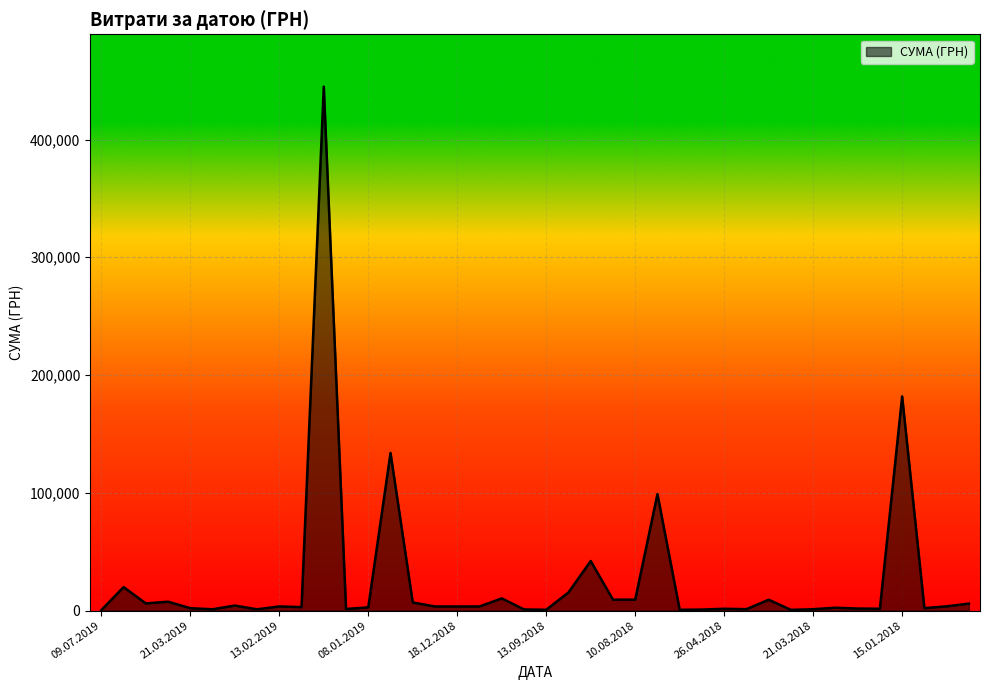

What is the greatest value displayed?

444884.0